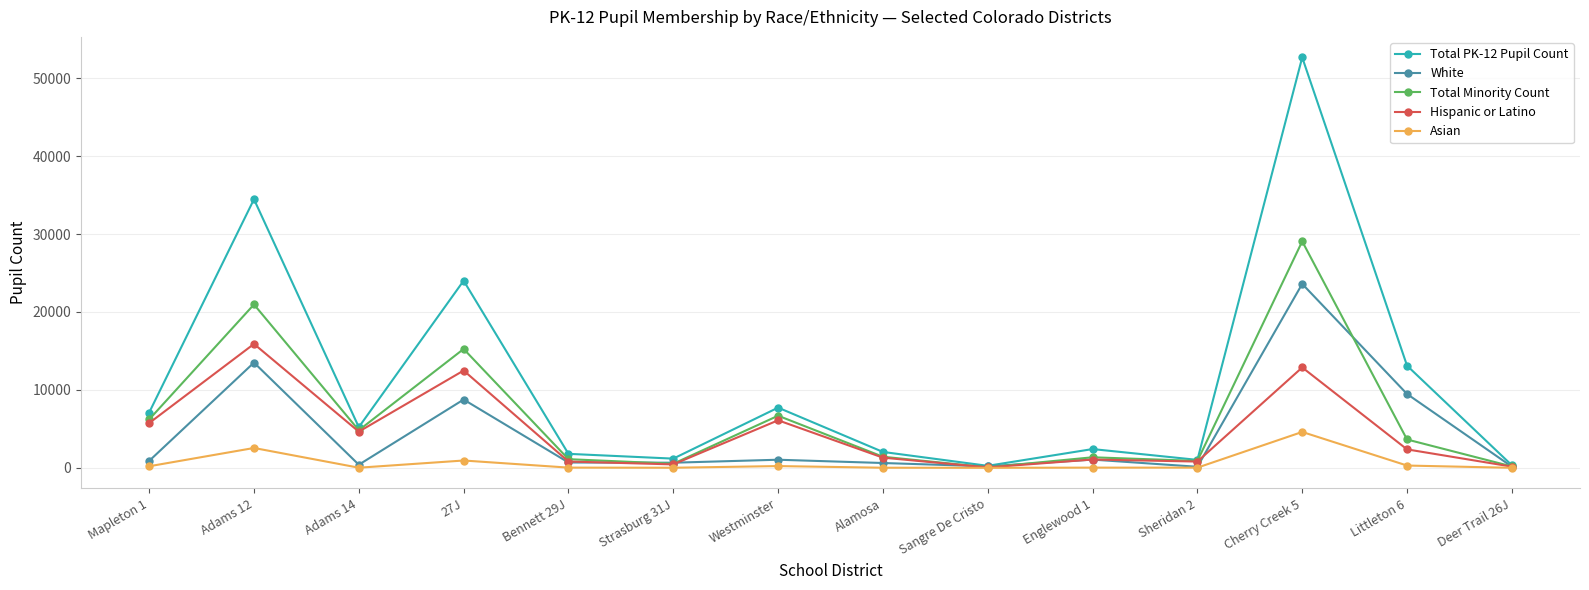

How many lines are shown in the chart?

5